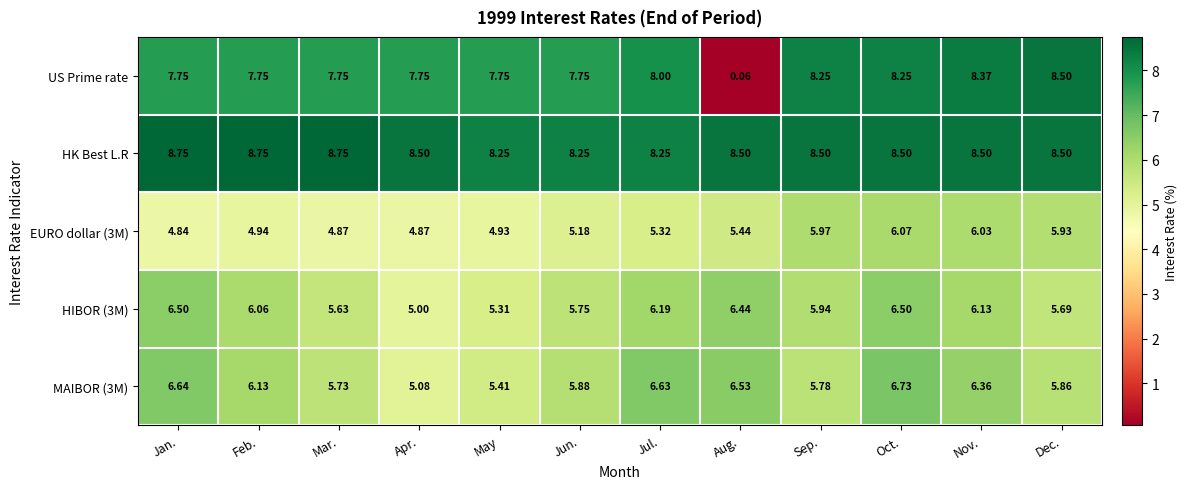

Which series has the largest total across all categories?

HK Best L.R